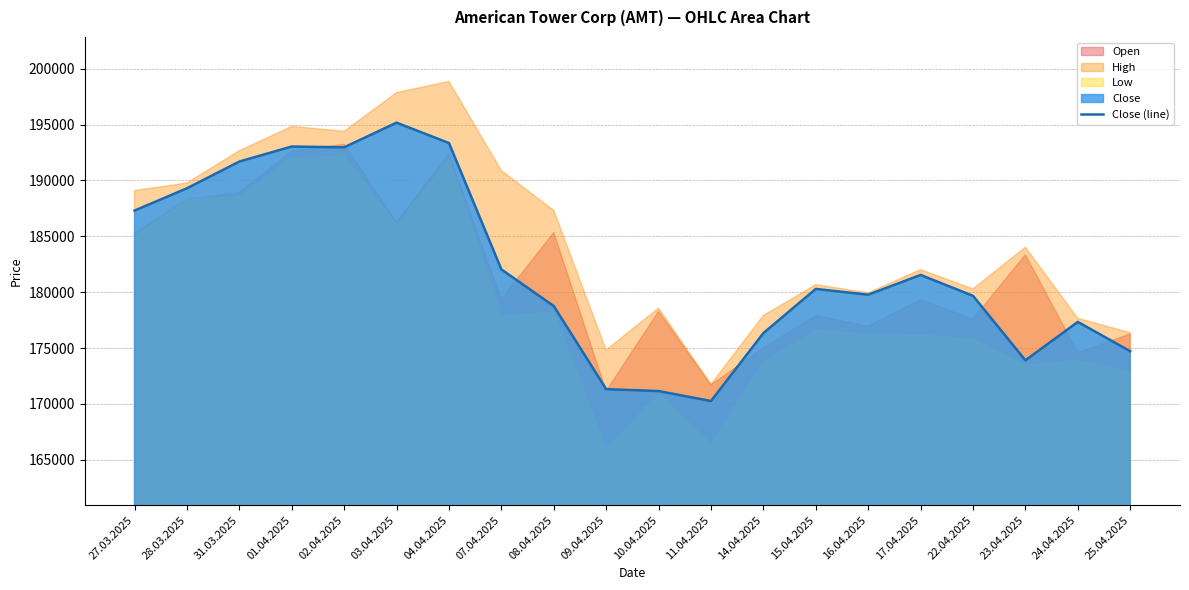

What is the minimum value shown in the chart?

170258